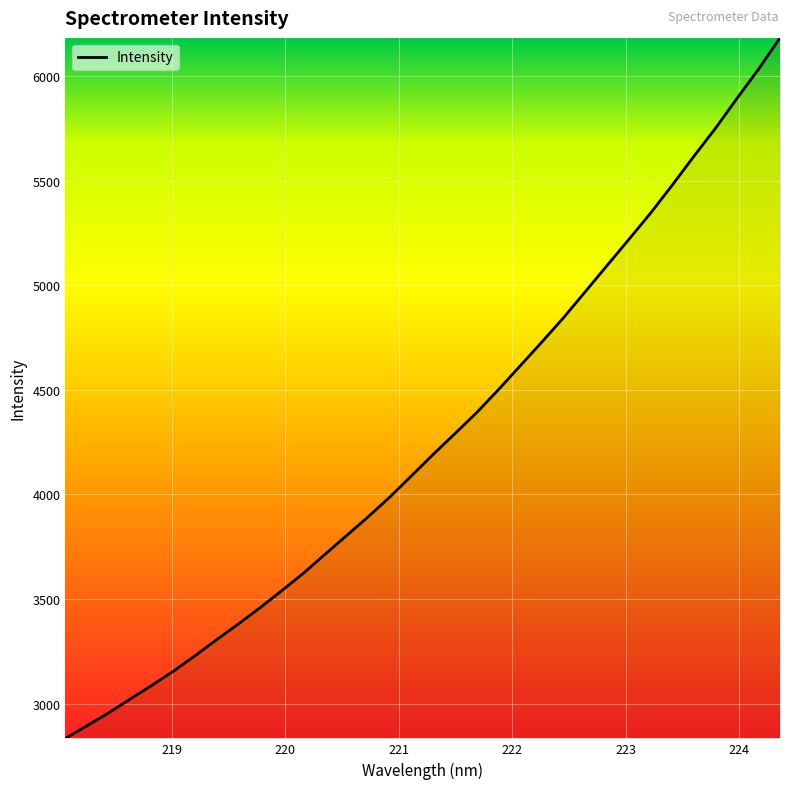

What is the maximum value shown in the chart?

6181.6